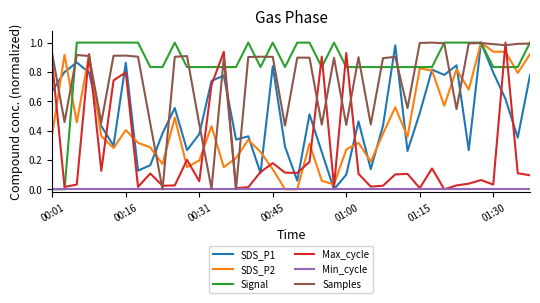

Which series has the largest total across all categories?

Signal